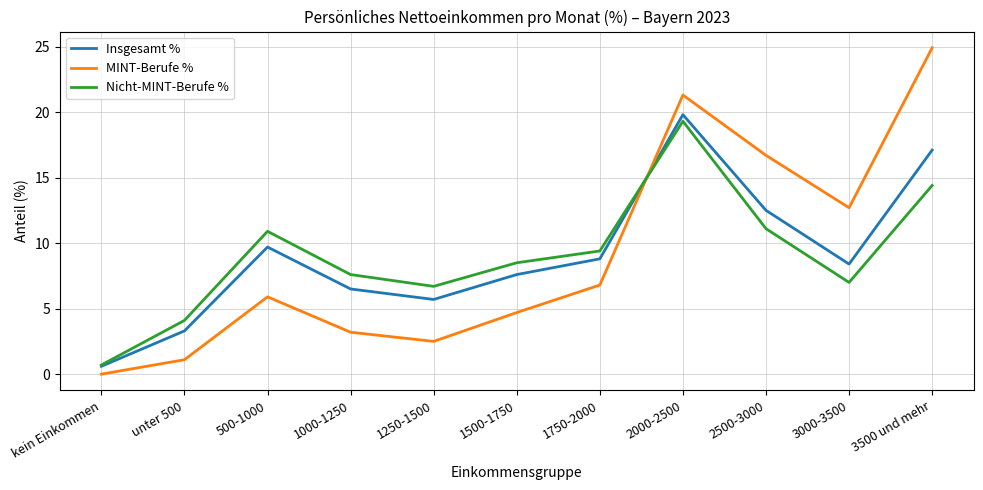

Is the value of Insgesamt % at 1500-1750 greater than the value of MINT-Berufe % at kein Einkommen?

Yes